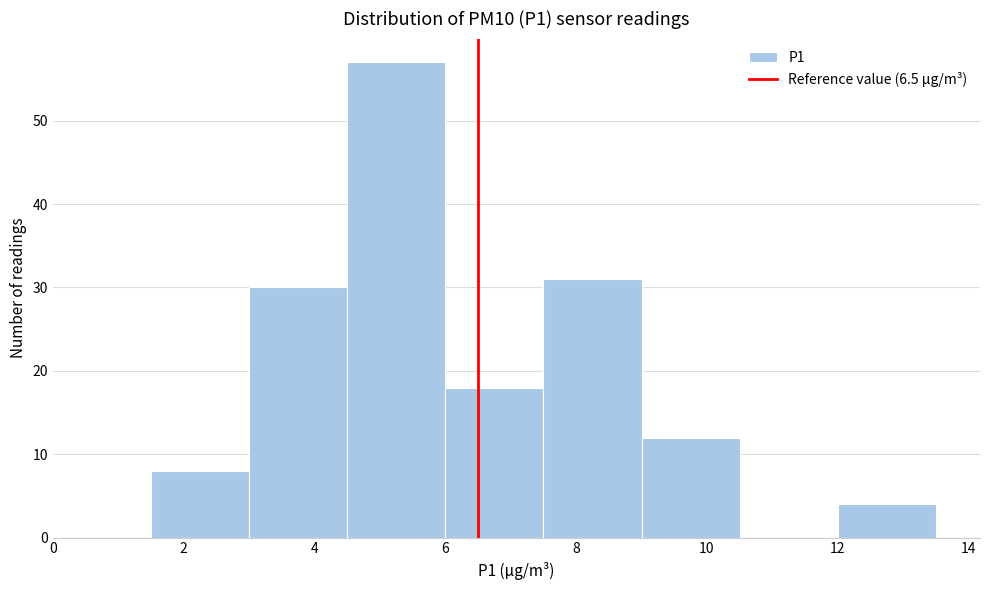

Over which range of the x-axis is the bar tallest?

4.5 to 6.0